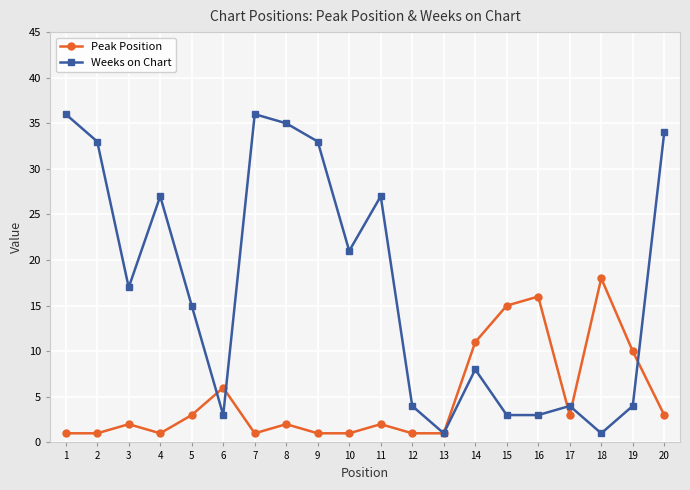

What is the greatest value displayed?

36